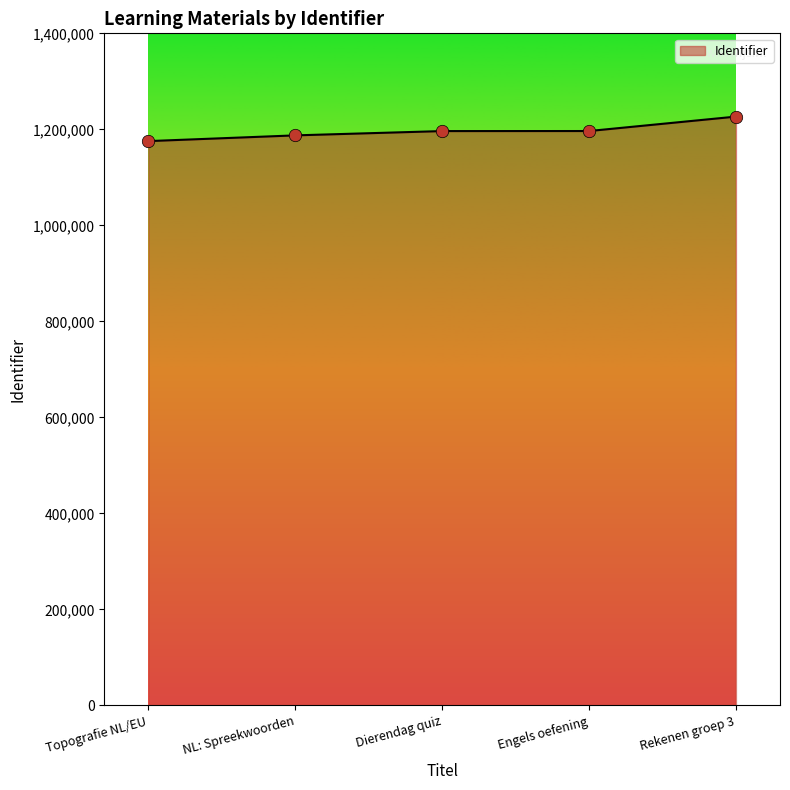

Between Dierendag quiz and Rekenen groep 3, which is larger?

Rekenen groep 3